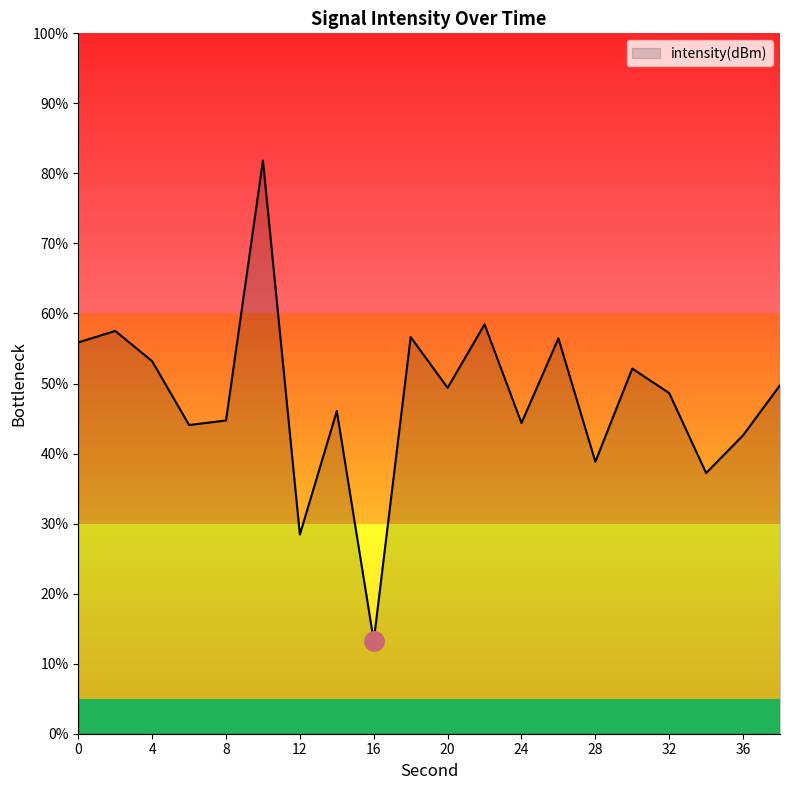

Is this an area chart (filled region under the line)?

Yes